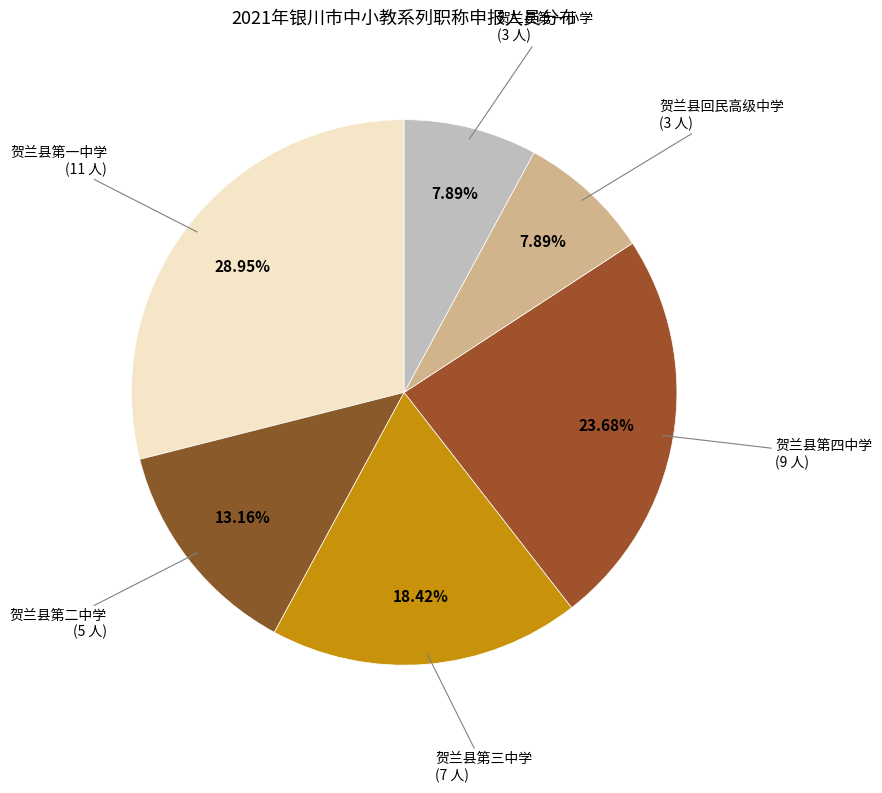

Does 贺兰县第二中学 account for over 50% of the chart?

No